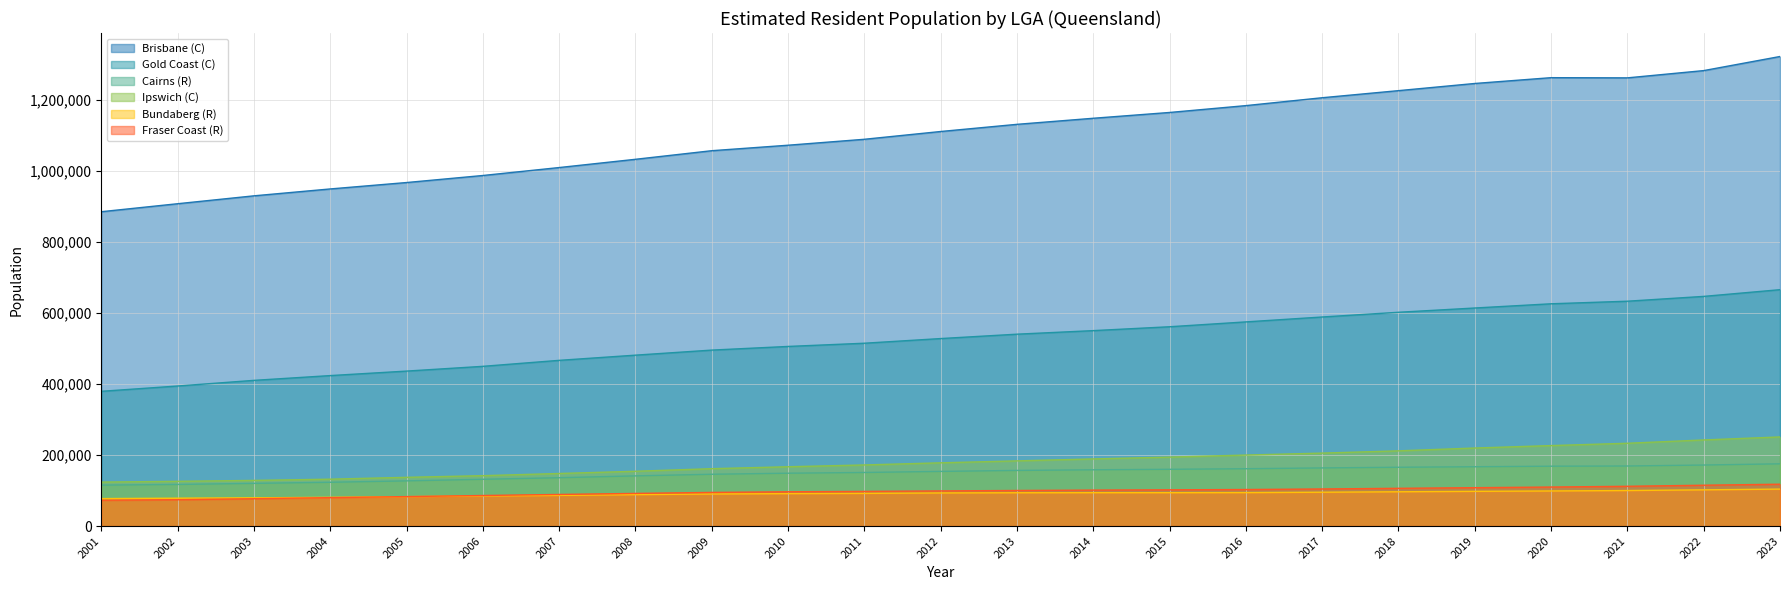

True or false: Cairns (R) and Gold Coast (C) cross at least once.

False